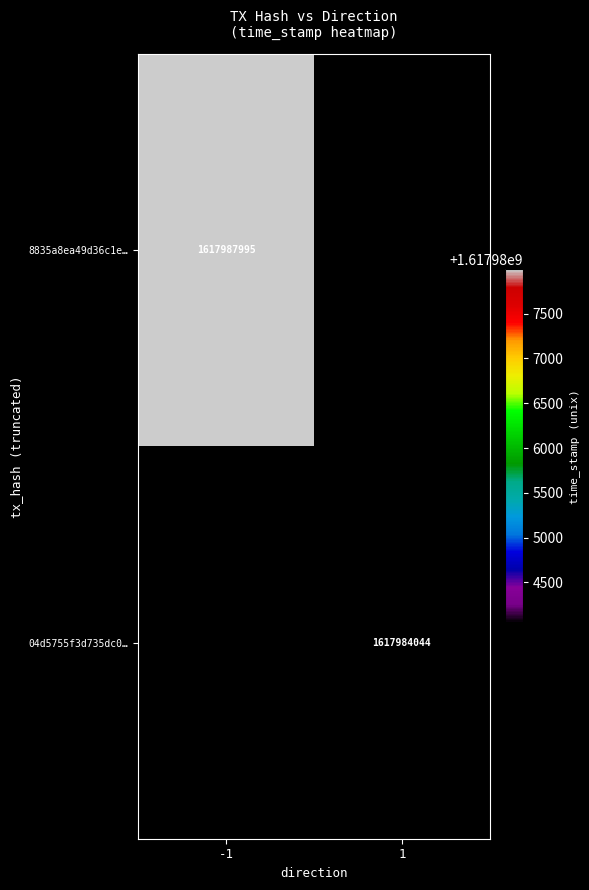

Is it true that 04d5755f3d735dc0… equals 1617984044 at 1?

True